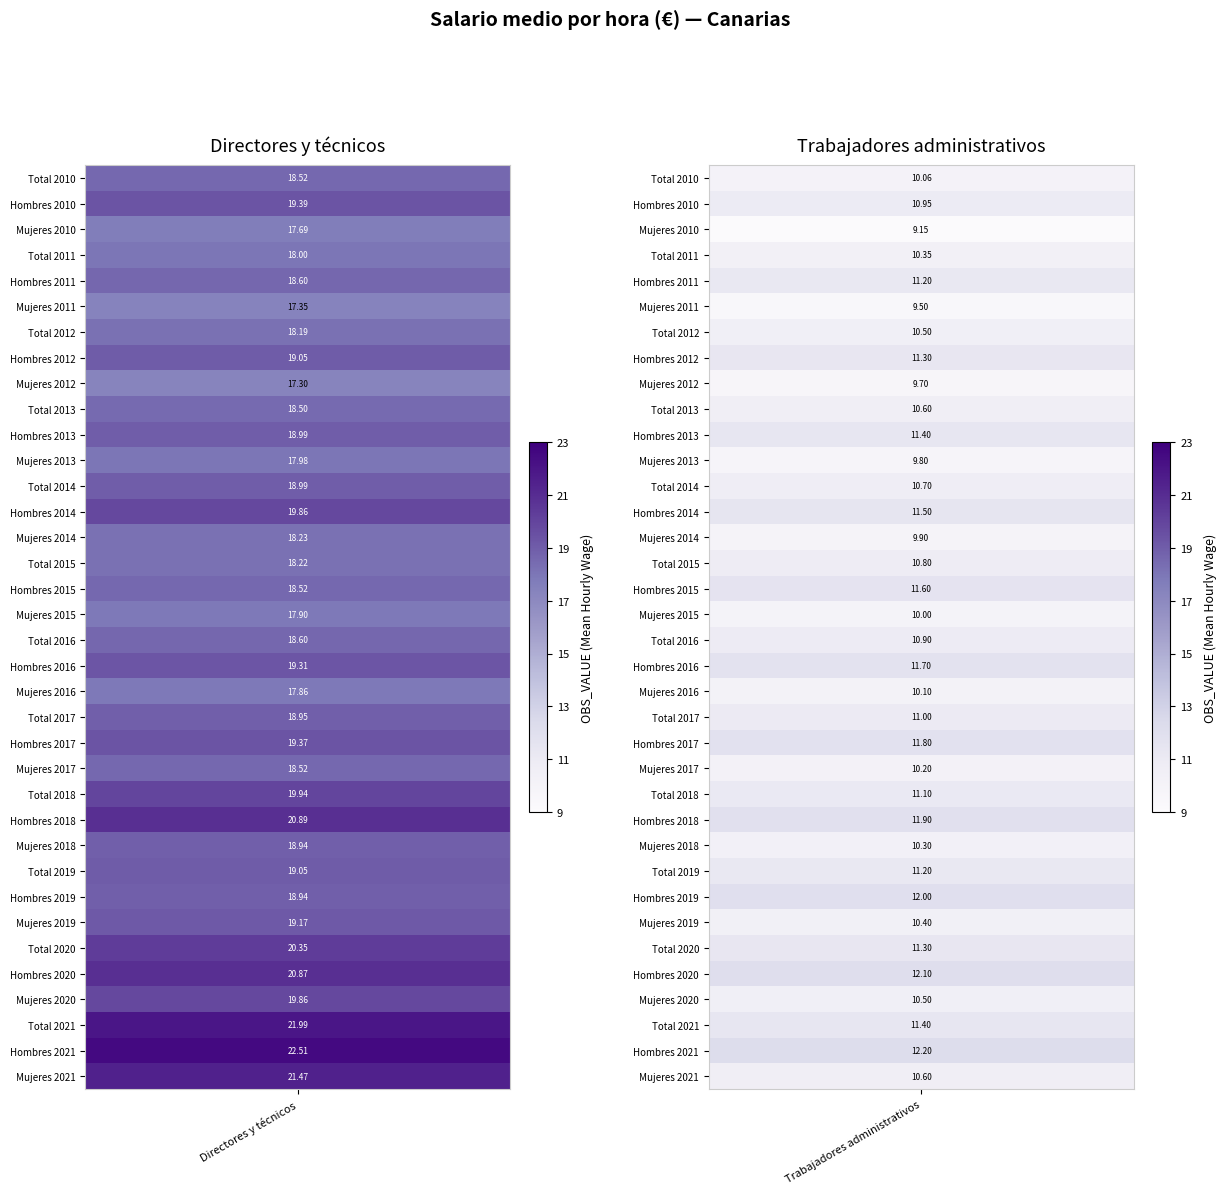

How many values in the Trabajadores administrativos series are below 10?

5